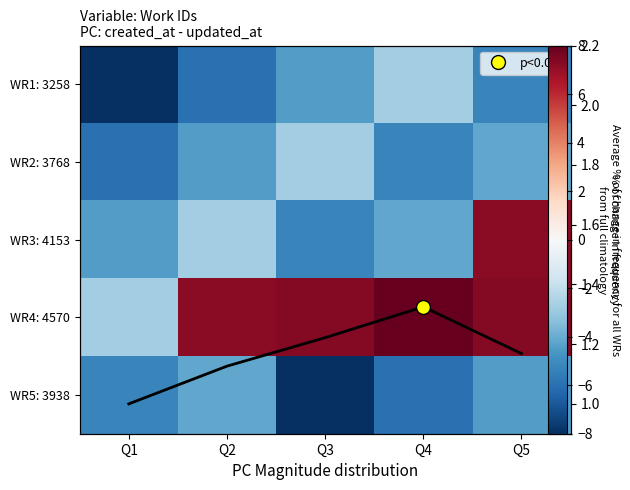

Which series changed the most between Q2 and Q5?

WR3: 4153